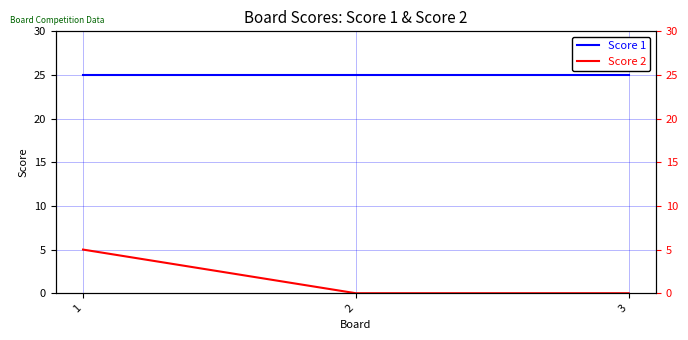

Is this an area chart (filled region under the line)?

No